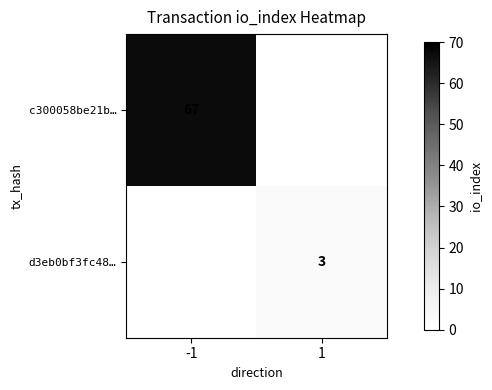

The value of d3eb0bf3fc48… at 1 is 3. True or false?

True